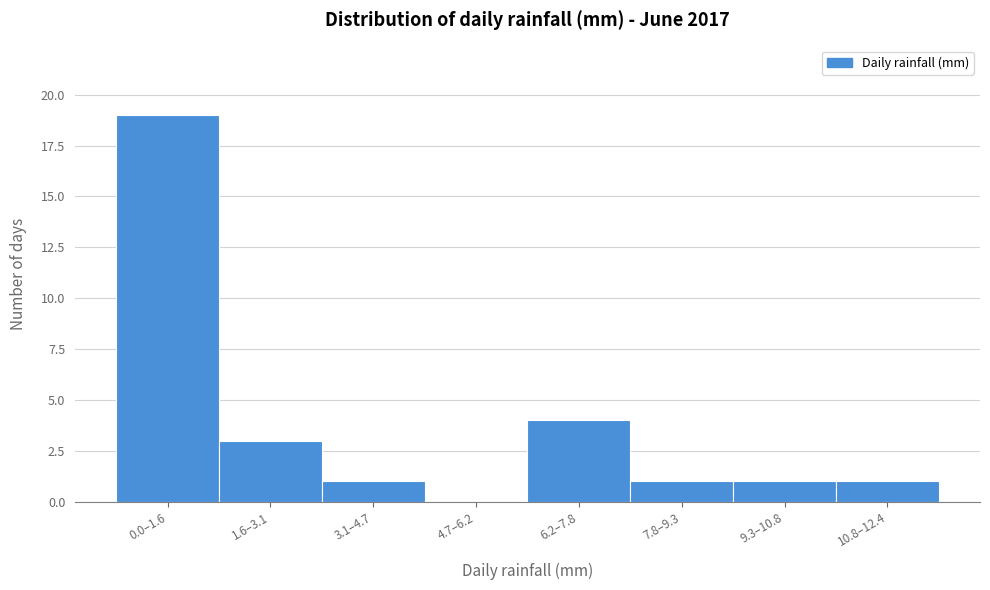

Reading right to left, list all the values displayed in this chart.

10.8–12.4=1	9.3–10.8=1	7.8–9.3=1	6.2–7.8=4	4.7–6.2=0	3.1–4.7=1	1.6–3.1=3	0.0–1.6=19